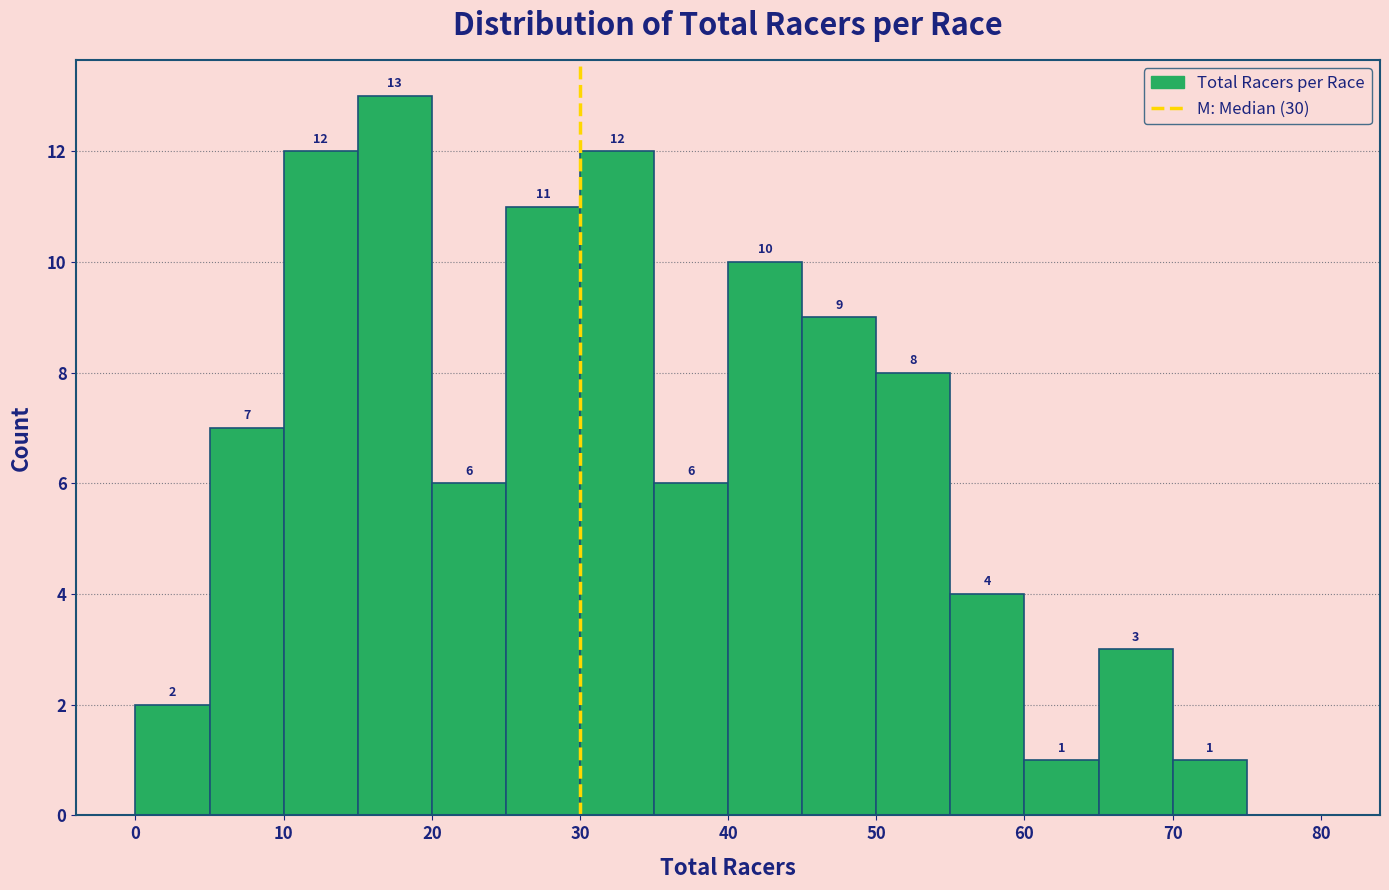

Over which range of the x-axis is the bar tallest?

15 to 20